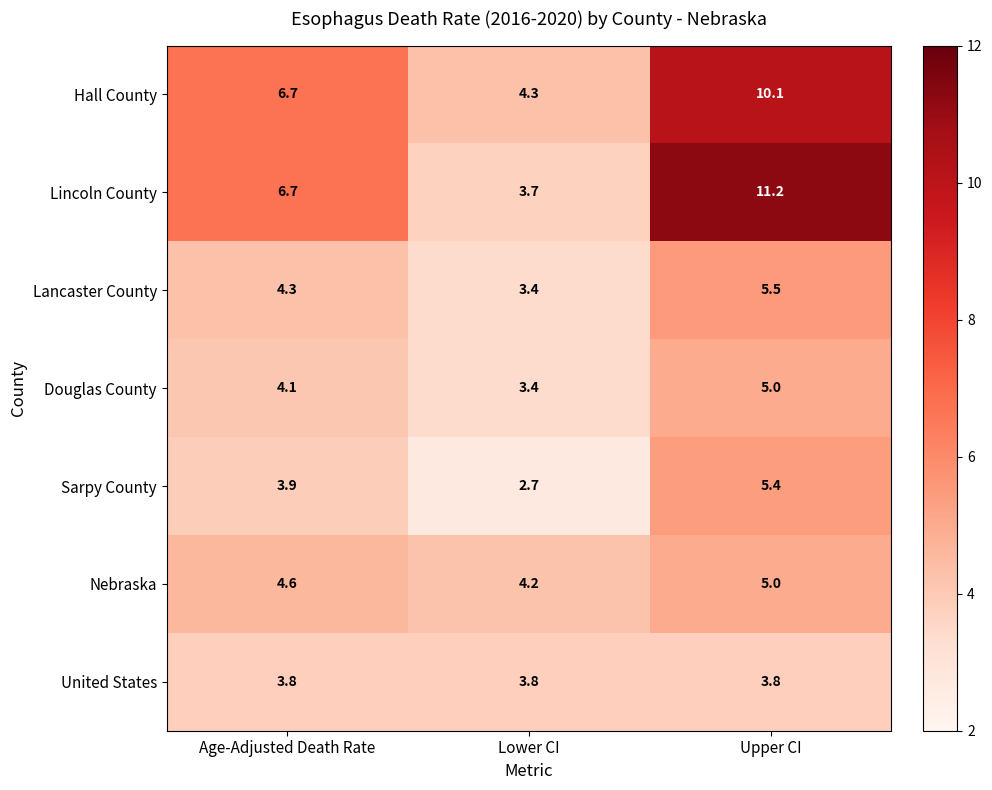

Between Lower CI and Upper CI, which is larger?

Upper CI